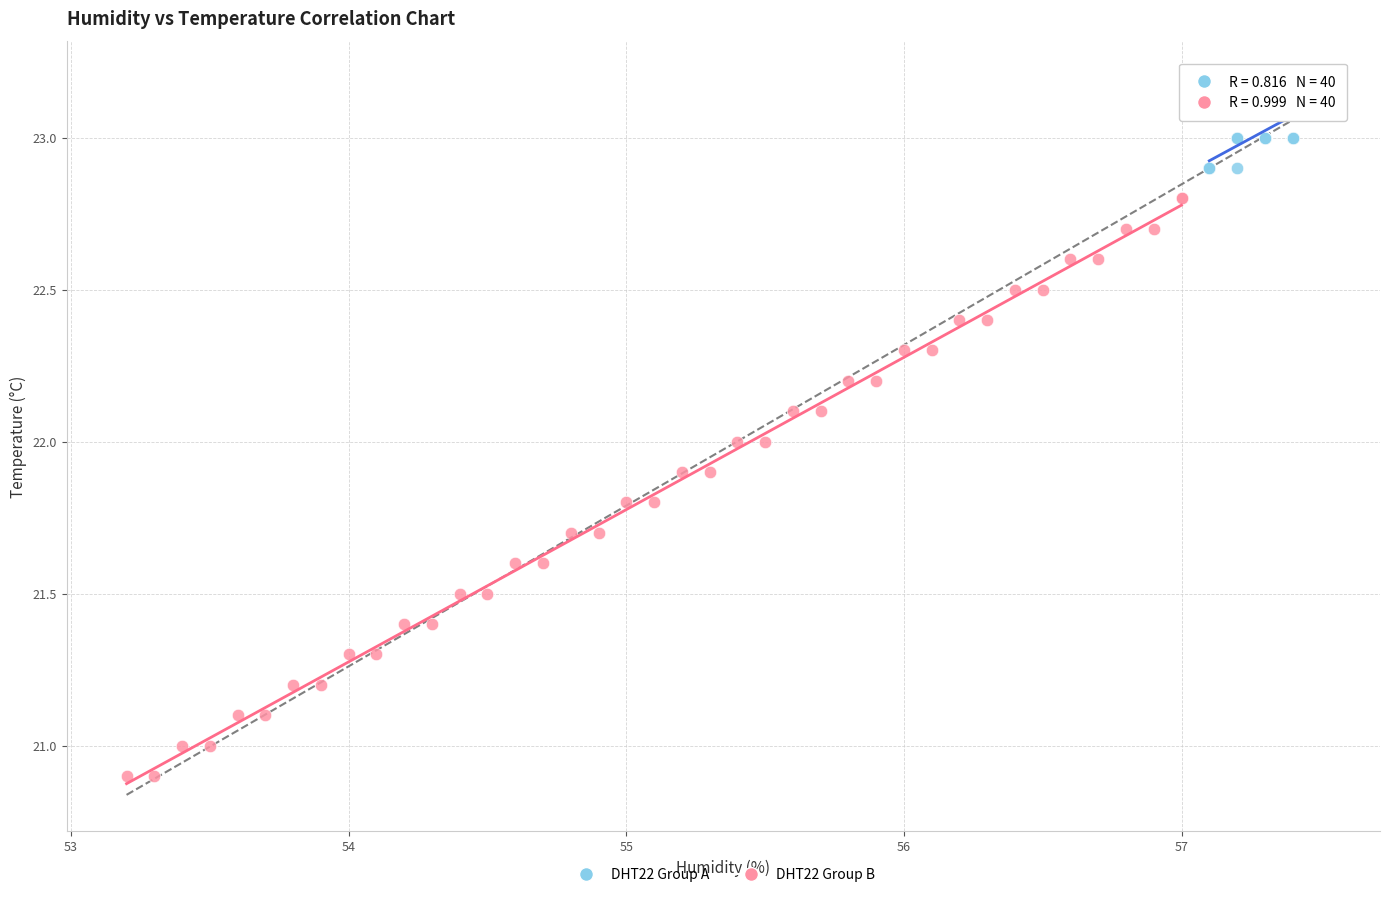

What are all the series names shown in the legend?

DHT22 Group A, DHT22 Group B